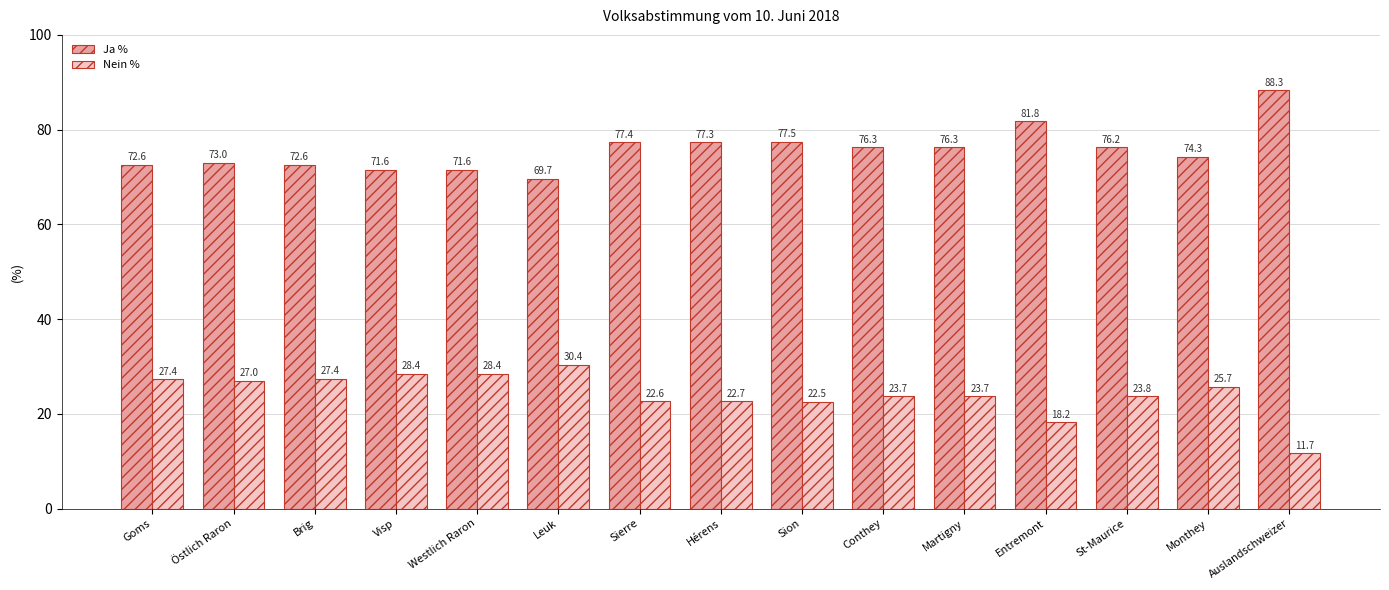

What is the sum of all Nein % values?

363.6